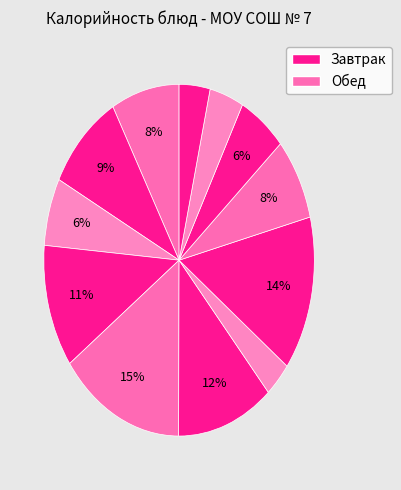

Count the number of slices in the pie.

12